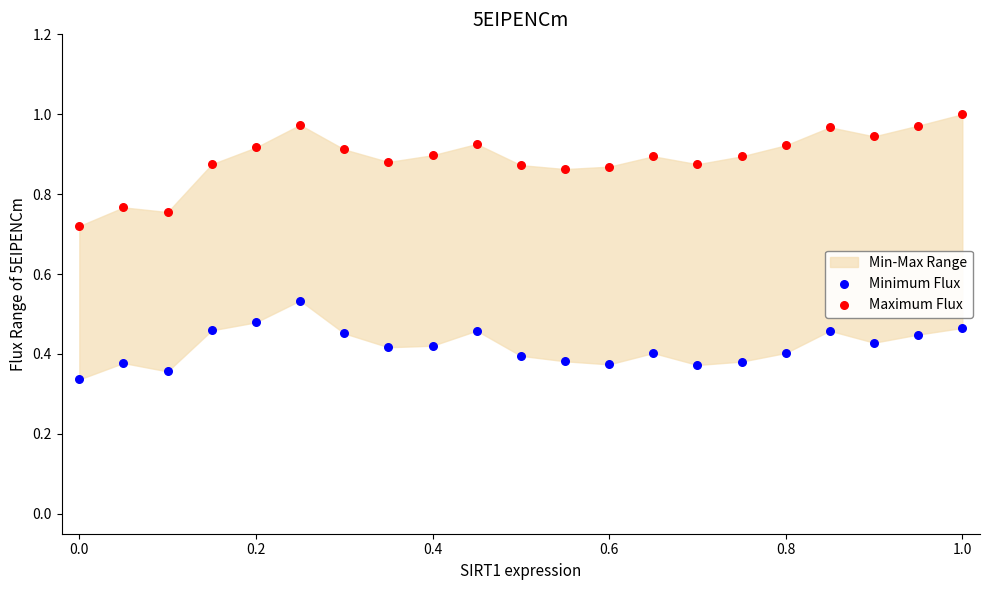

Which series contains the highest Y value?

Maximum Flux